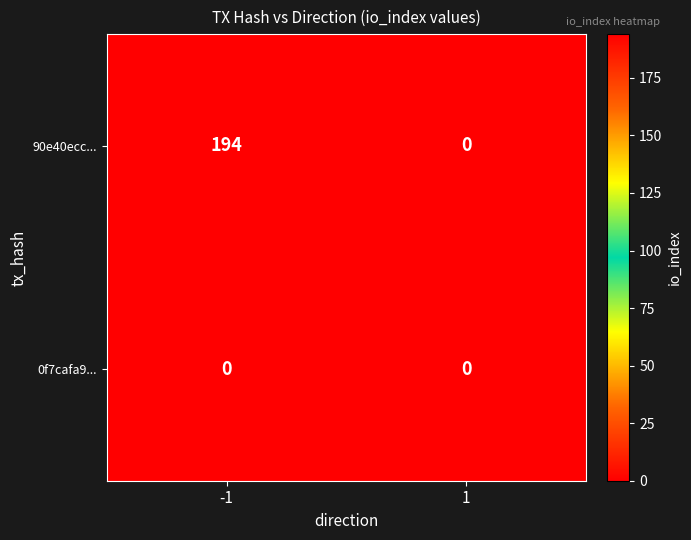

Which series changed the most between -1 and 1?

90e40ecc...